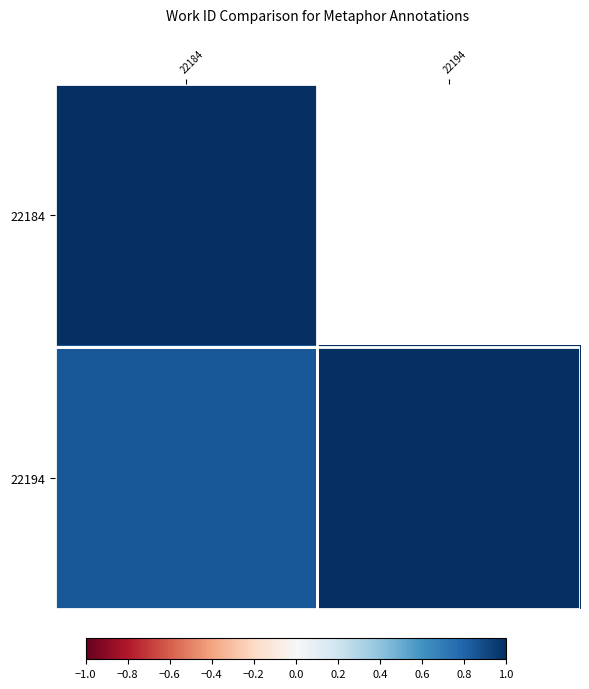

What value does the 22184 series have at 22184?

1.0